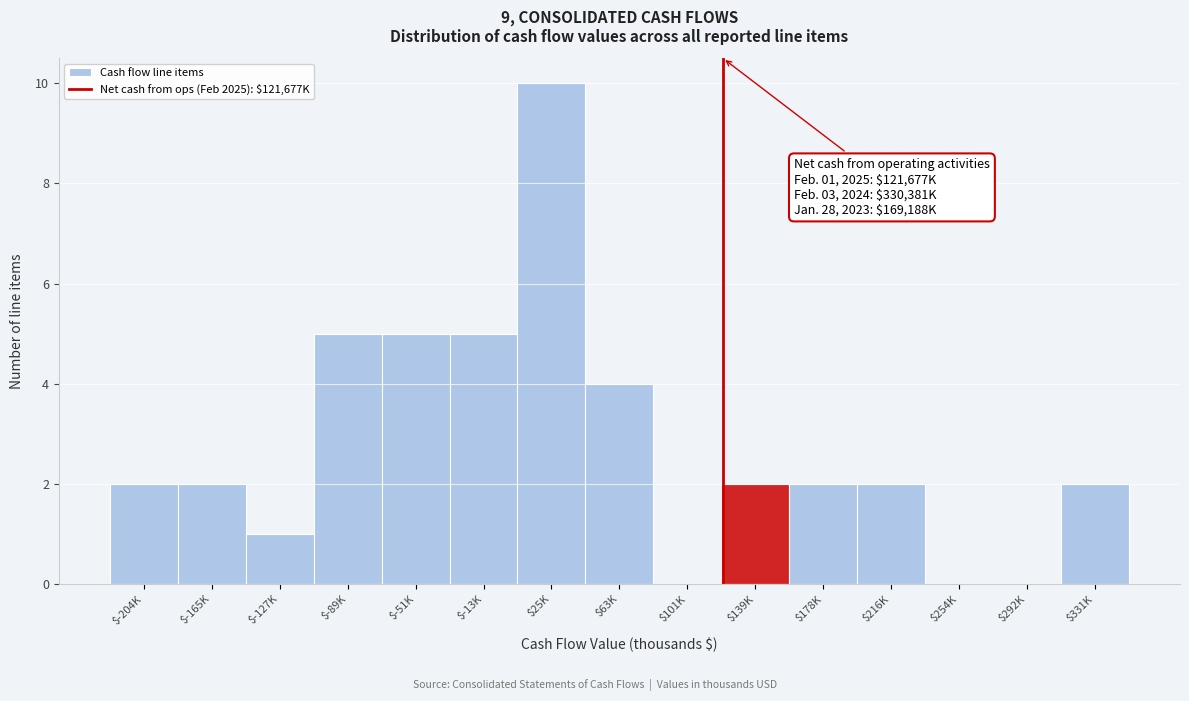

The value at $139K is 4. True or false?

False